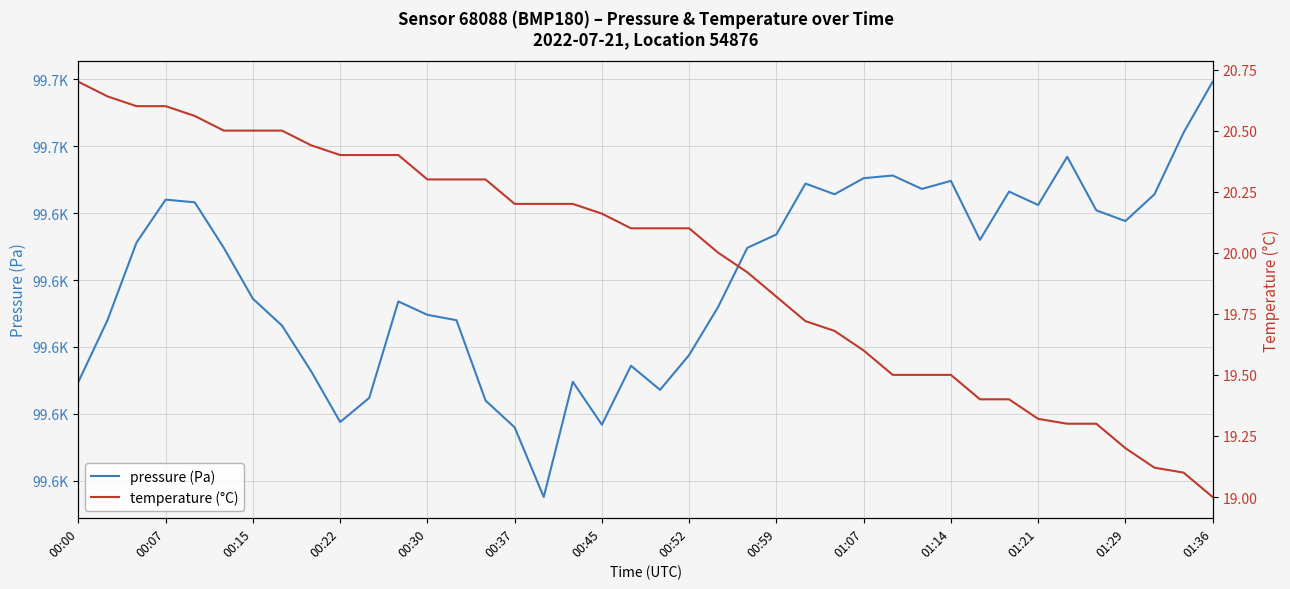

Reading left to right, list all the values displayed in this chart.

pressure (Pa): 99632.4	99637.0	99642.8	99646.0	99645.8	99642.4	99638.6	99636.6	99633.2	99629.4	99631.2	99638.4	99637.4	99637.0	99631.0	99629.0	99623.8	99632.4	99629.2	99633.6	99631.8	99634.4	99638.0	99642.4	99643.4	99647.2	99646.4	99647.6	99647.8	99646.8	99647.4	99643.0	99646.6	99645.6	99649.2	99645.2	99644.4	99646.4	99651.0	99654.8
temperature (°C): 20.7	20.6	20.6	20.6	20.6	20.5	20.5	20.5	20.4	20.4	20.4	20.4	20.3	20.3	20.3	20.2	20.2	20.2	20.2	20.1	20.1	20.1	20.0	19.9	19.8	19.7	19.7	19.6	19.5	19.5	19.5	19.4	19.4	19.3	19.3	19.3	19.2	19.1	19.1	19.0